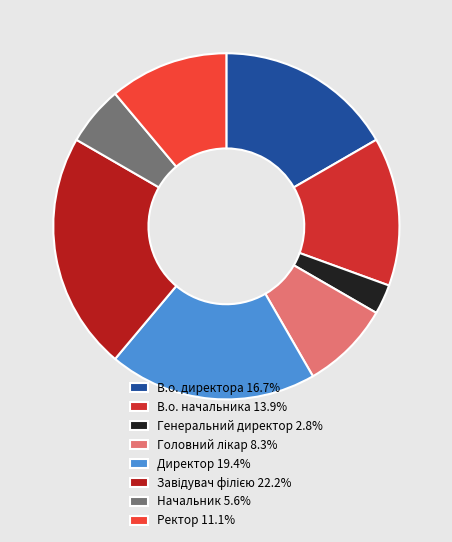

Count the number of slices in the pie.

8